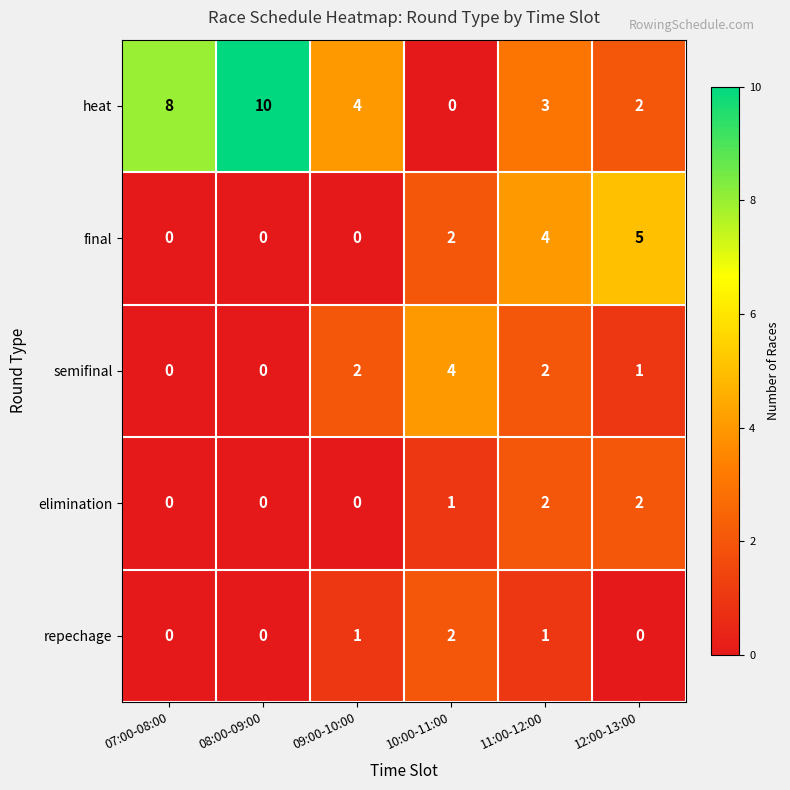

Read the semifinal value at 10:00-11:00.

4